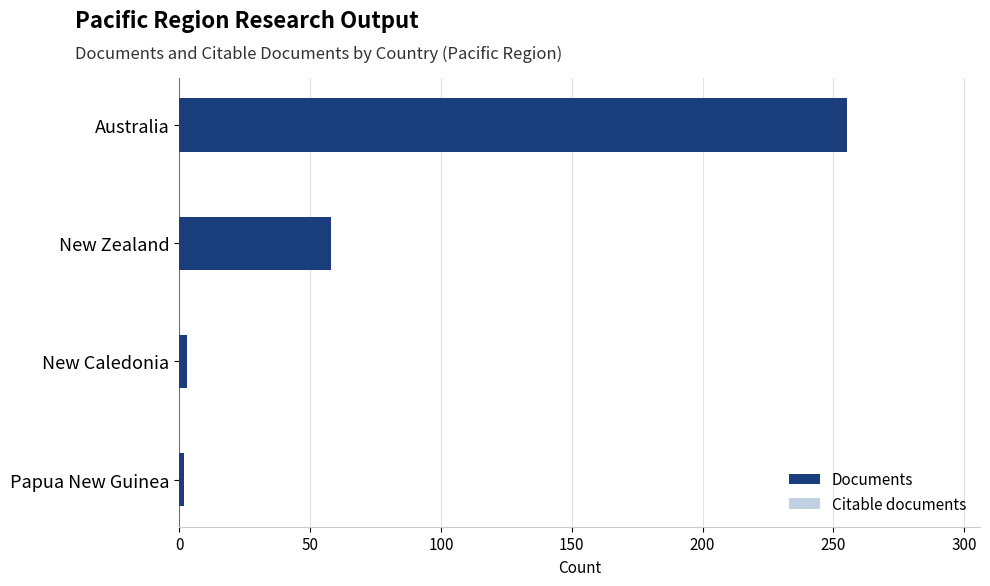

True or false: Documents has a value of 255 at Australia.

True